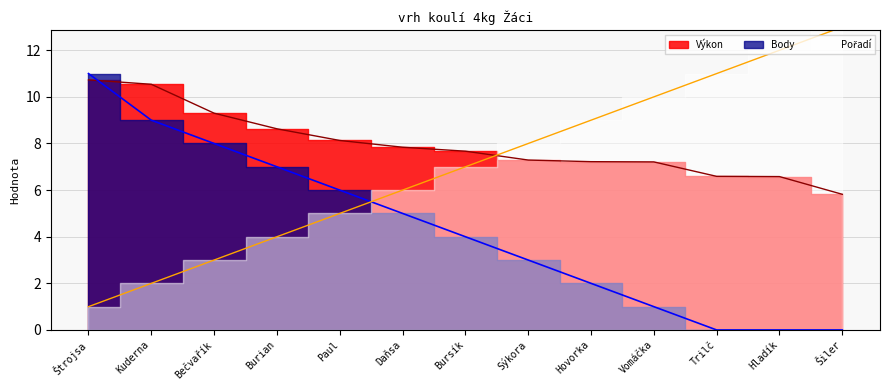

What are all the series names shown in the legend?

Výkon, Pořadí, Body